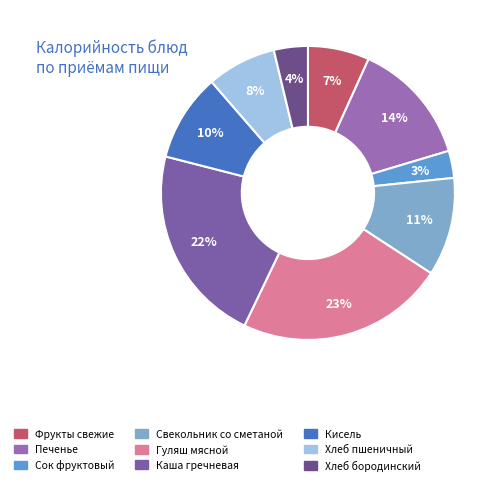

To the nearest percent, what is the average slice percentage?

11%